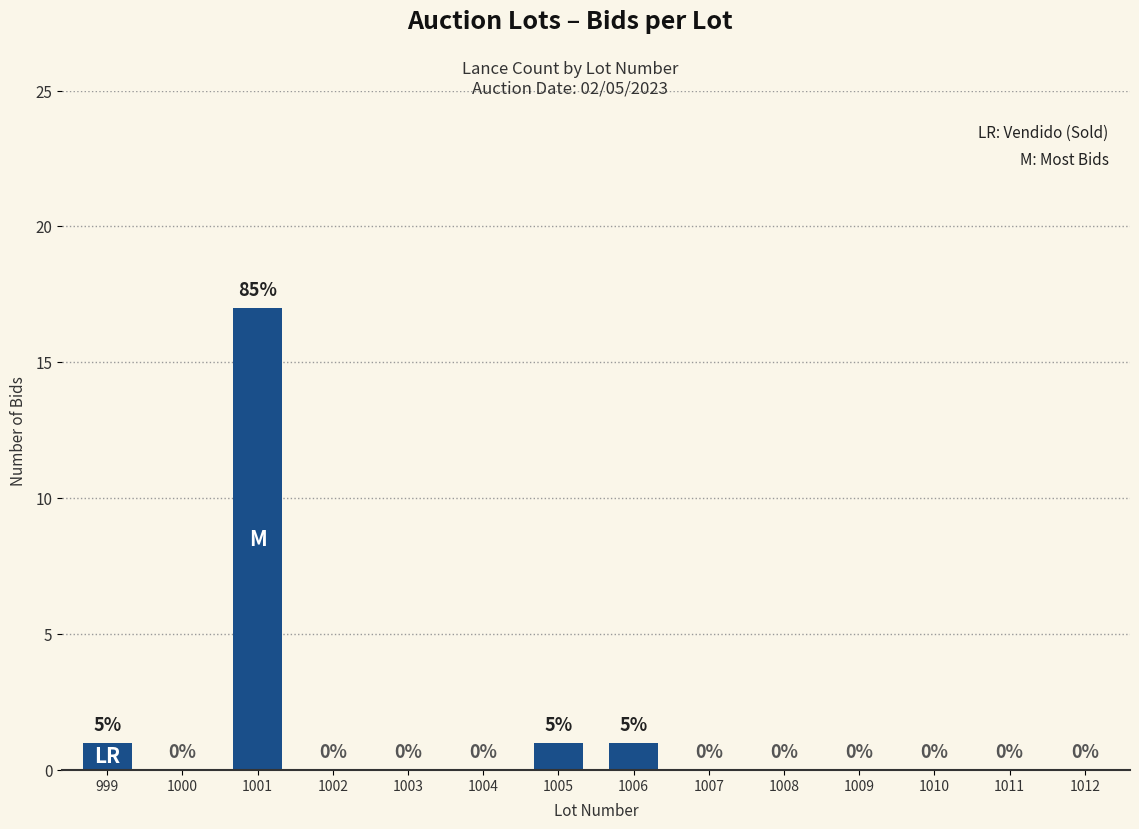

Which label corresponds to the largest value in the chart?

1001